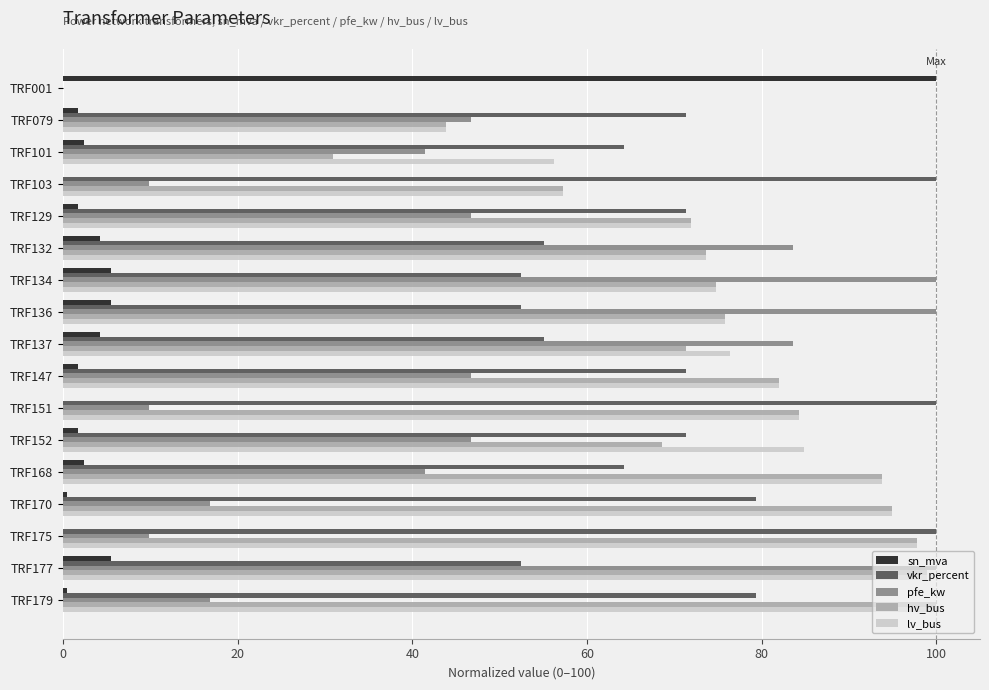

The hv_bus series shows 21.0 at TRF175. True or false?

False